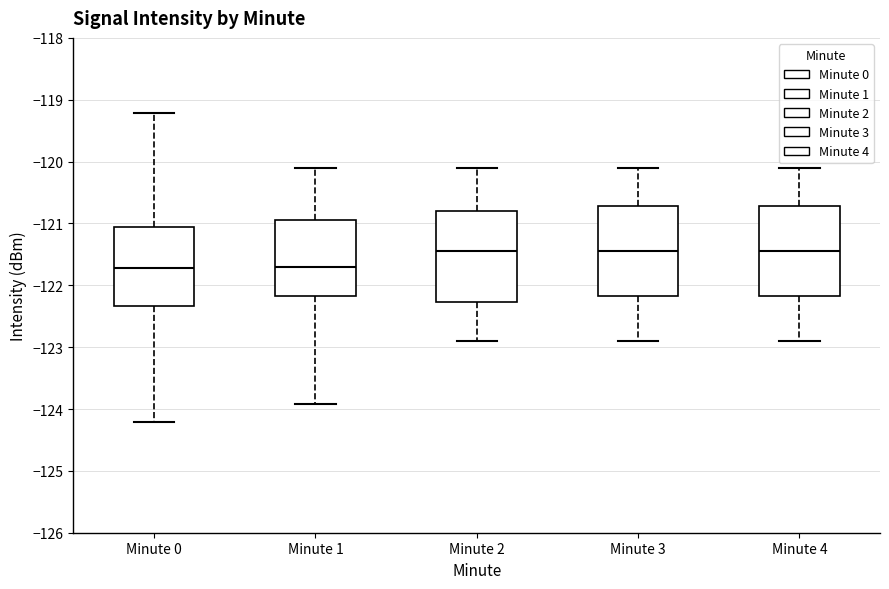

Reading left to right, read every box against the y-axis: the position of its median line, the range the box covers, and the ends of its whiskers. The values are not printed on the chart, so give them approximately, as read against the axis.

Minute 0: median -121.7, box -122.3 to -121.1, whiskers -124.2 to -119.2
Minute 1: median -121.7, box -122.2 to -120.9, whiskers -123.9 to -120.1
Minute 2: median -121.4, box -122.3 to -120.8, whiskers -122.9 to -120.1
Minute 3: median -121.4, box -122.2 to -120.7, whiskers -122.9 to -120.1
Minute 4: median -121.4, box -122.2 to -120.7, whiskers -122.9 to -120.1